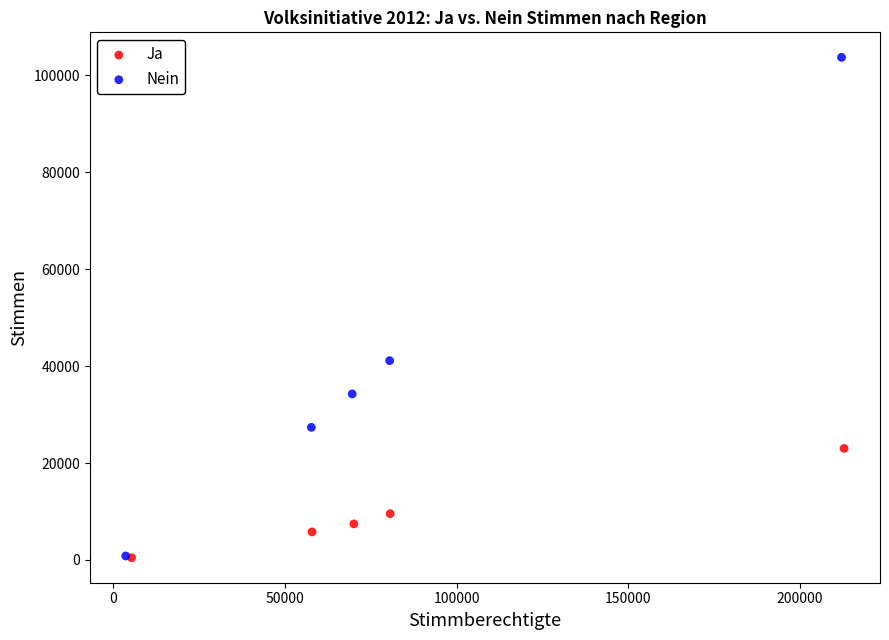

Which series has the widest spread of Y values?

Nein